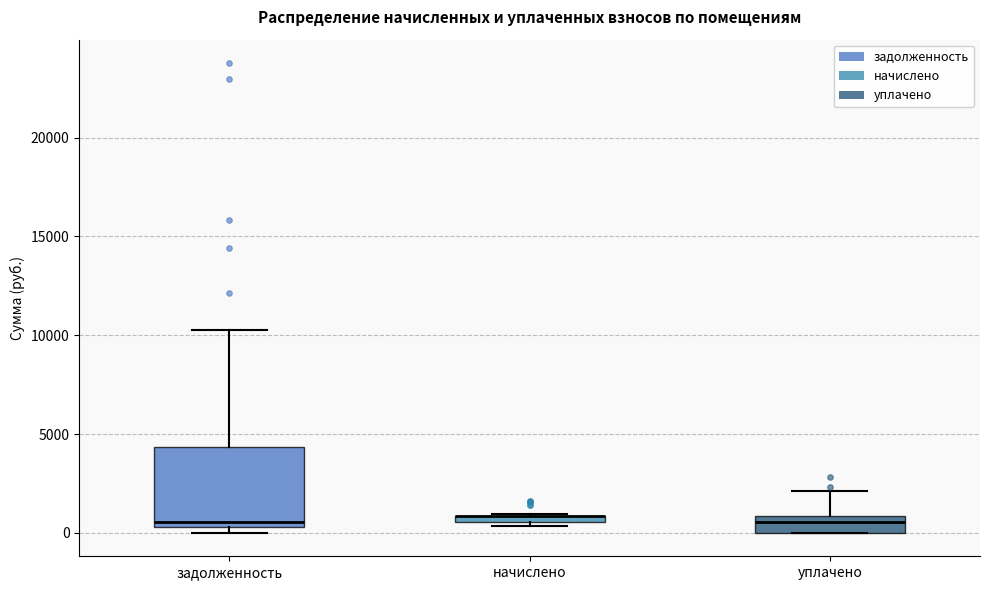

Comparing the boxes themselves (not the whiskers), which one is the tallest?

задолженность